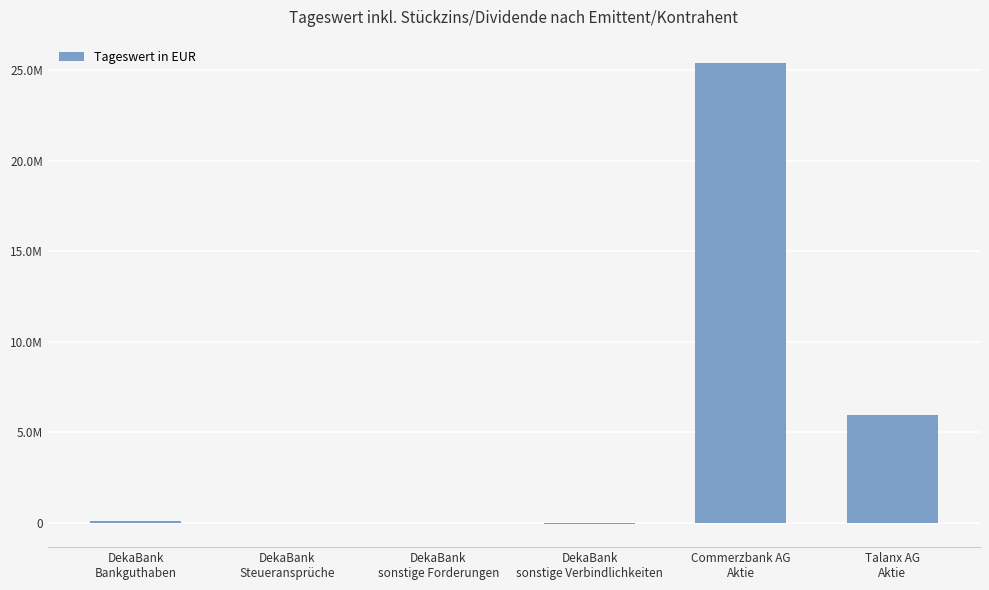

What is the sum of all values?

31382355.3